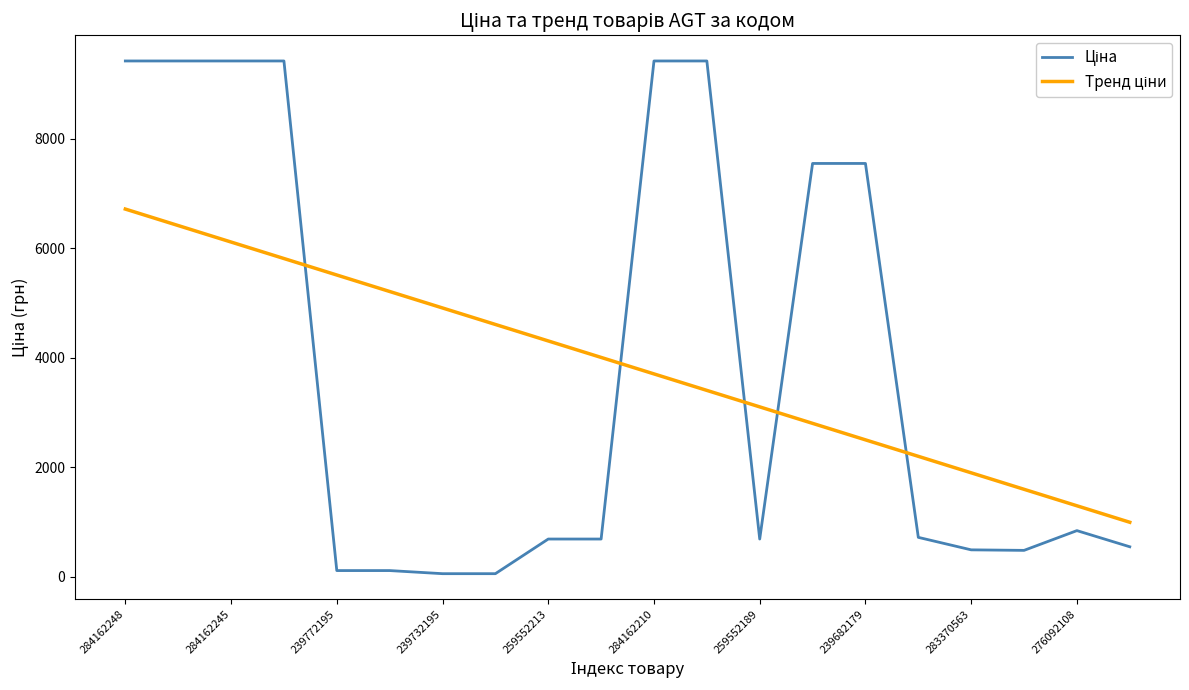

Reading left to right, what are all the values shown in this chart?

9416.9	9416.9	9416.9	9416.9	113.3	113.3	56.7	56.7	689.1	689.1	9416.9	9416.9	689.1	7545.9	7545.9	719.6	491.7	482.1	842.8	547.8